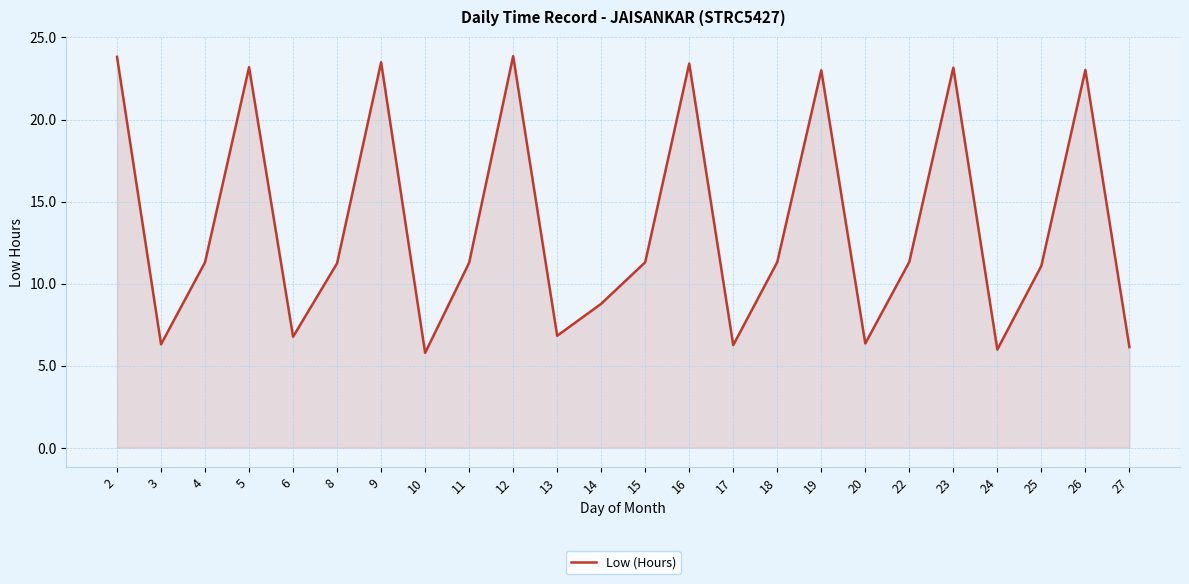

Does the chart have visible grid lines?

Yes